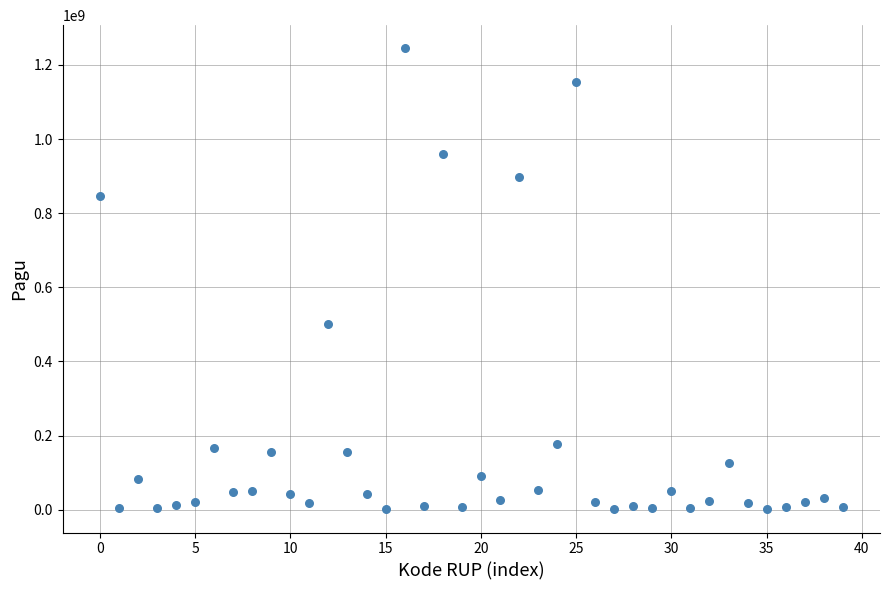

What Y value in the scatter plot is closest to 622840000?

499932000